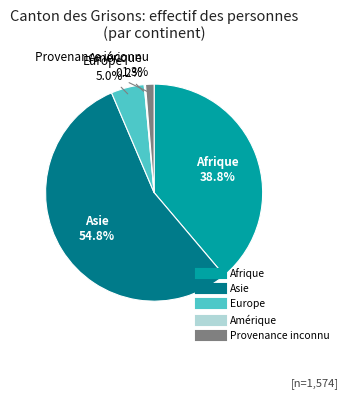

Combined, do Afrique and Asie account for over 50%?

Yes